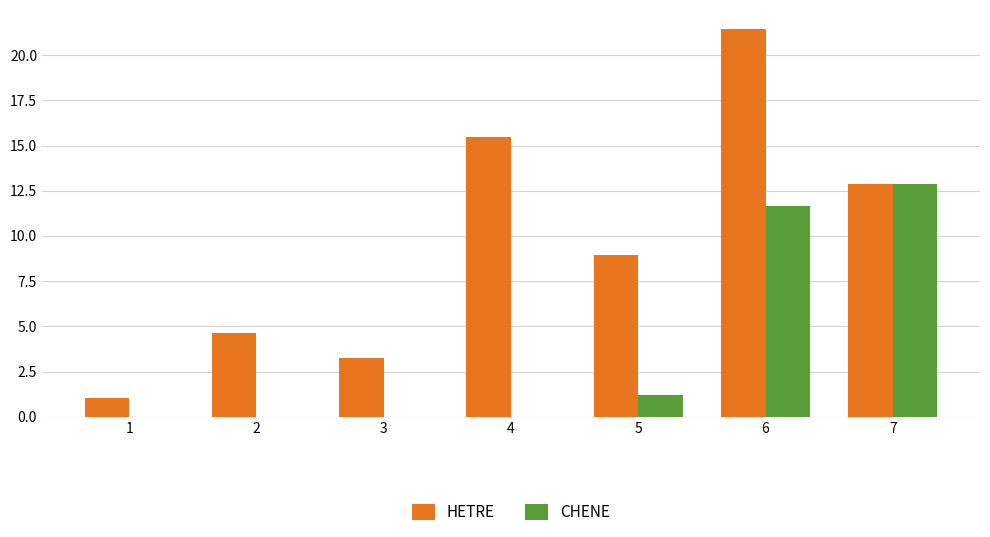

Is the value of HETRE at 7 greater than the value of CHENE at 5?

Yes